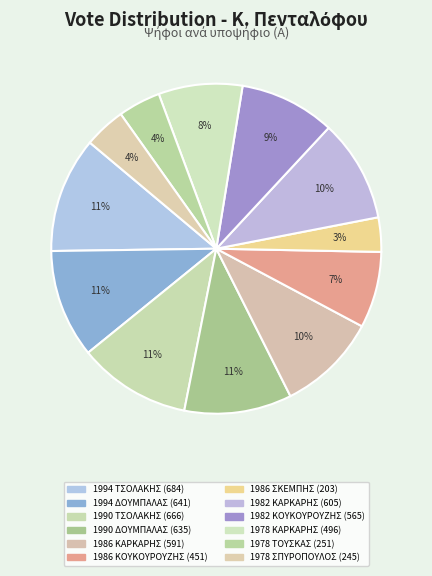

Is 1982 ΚΟΥΚΟΥΡΟΥΖΗΣ the majority of the pie?

No